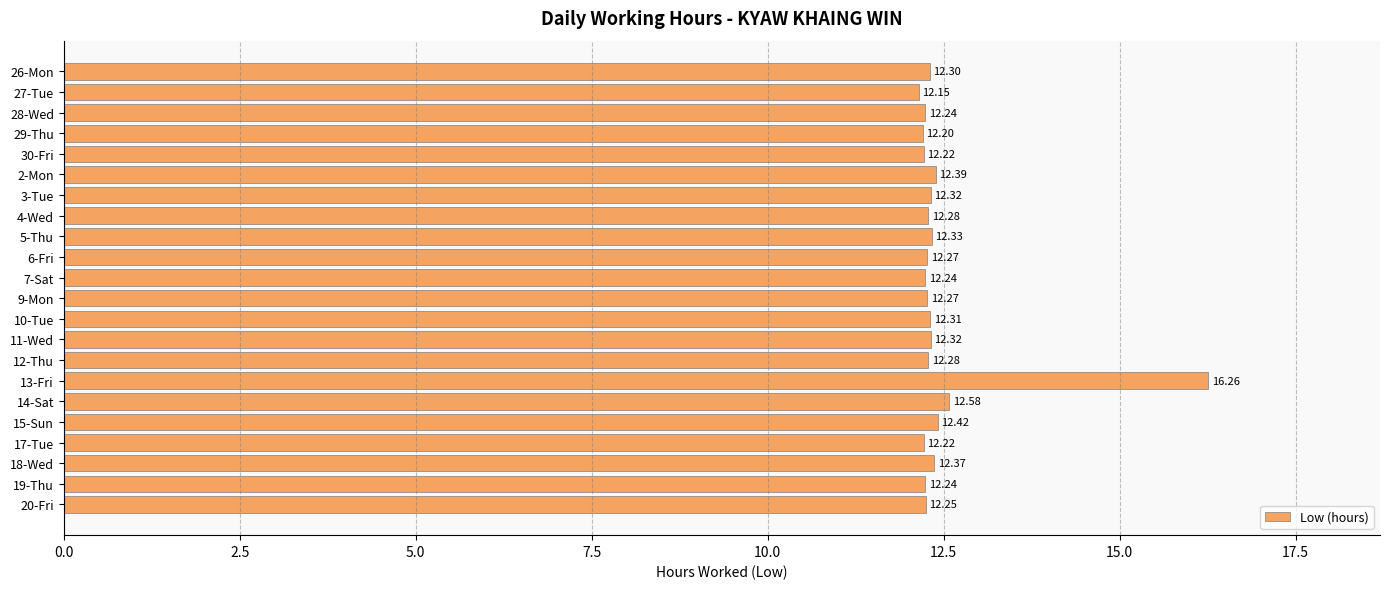

What is the difference between the values at 20-Fri and 13-Fri?

4.0